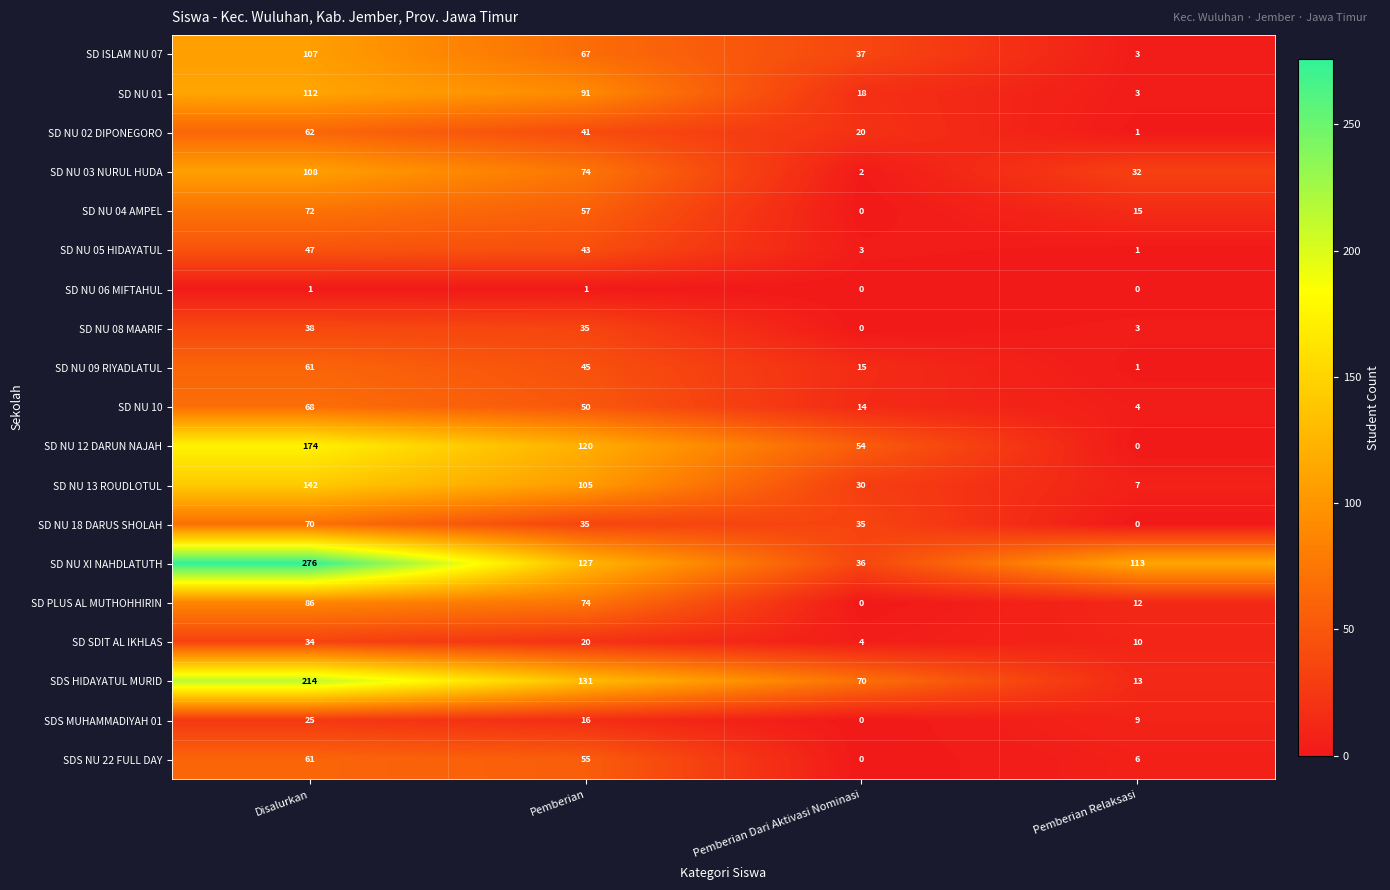

What is the difference between the SD NU 08 MAARIF values at Pemberian Relaksasi and Pemberian Dari Aktivasi Nominasi?

3